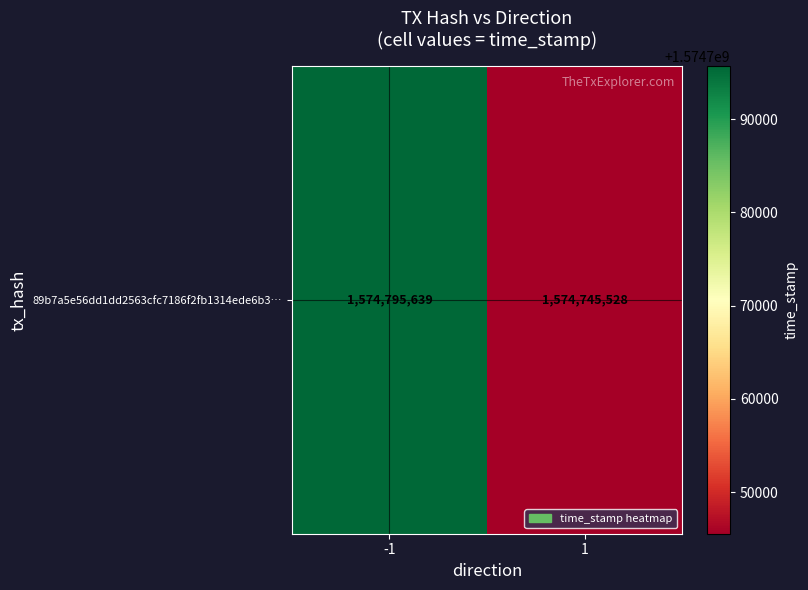

List the labels in order of value, largest first.

-1, 1